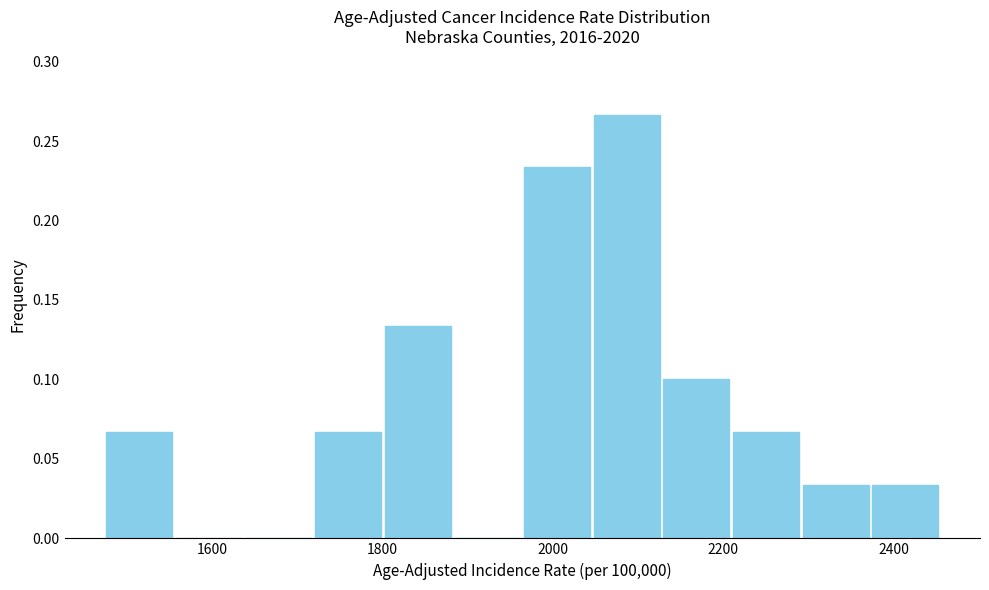

Which range on the x-axis has the tallest bar?

2040 to 2120